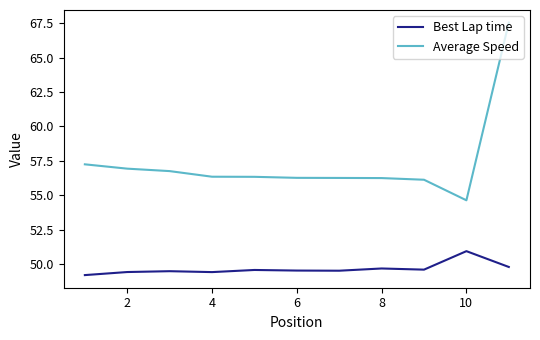

What is the lowest value of the Average Speed series?

54.6